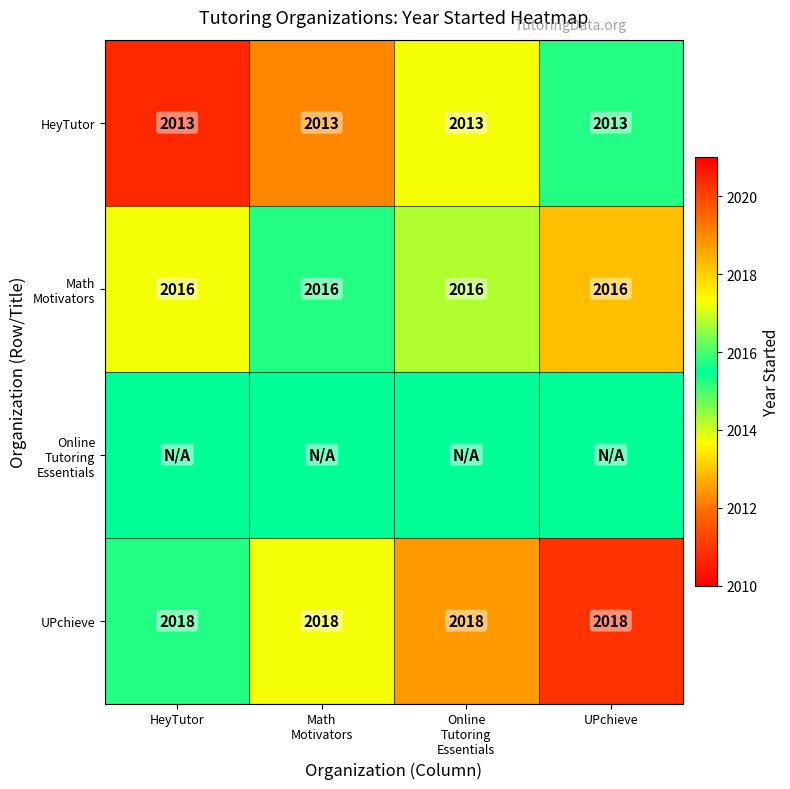

What is the approximate value of HeyTutor at HeyTutor?

2013.0